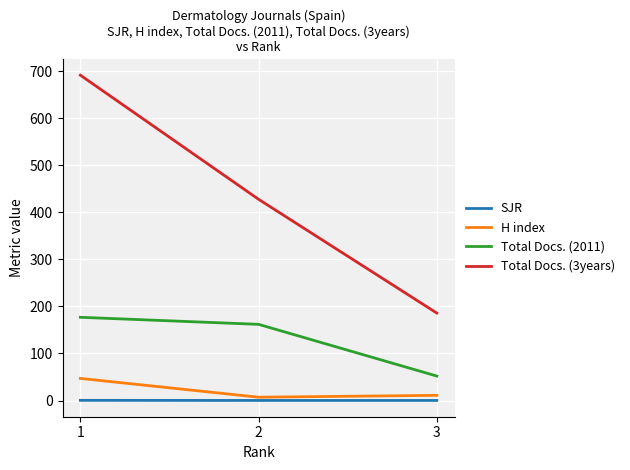

What is the average value of the Total Docs. (3years) series?

435.3